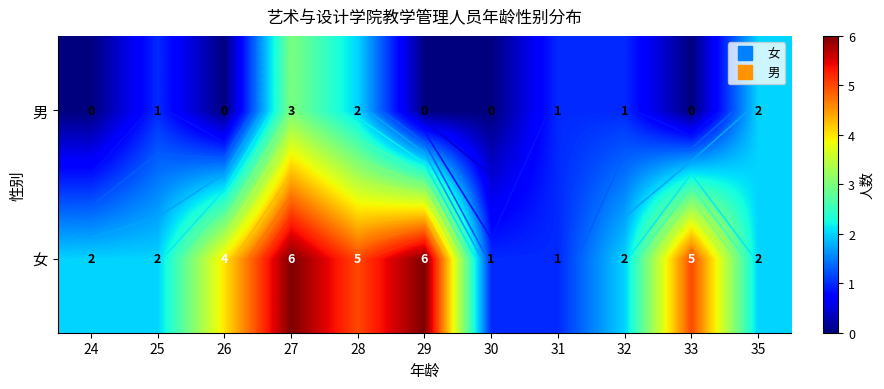

Count the 女 values in the range 2 to 5.

7